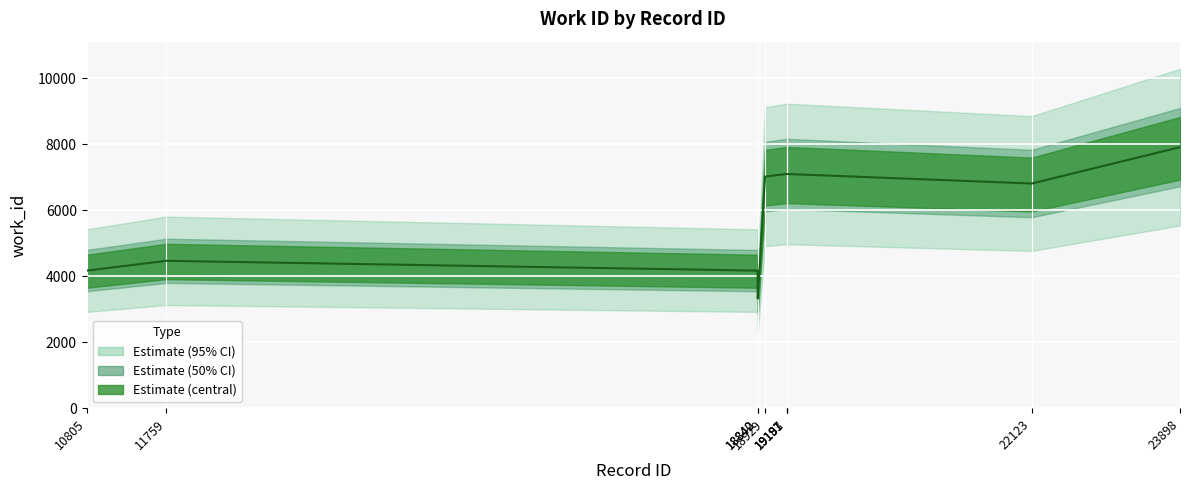

What is the change in value from 19191 to 23898?

+813